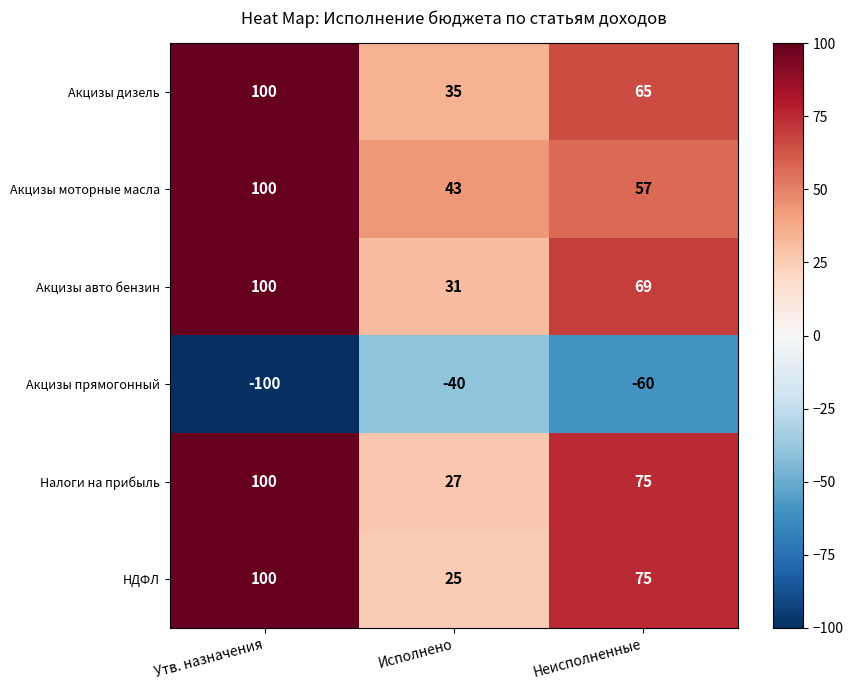

What is the spread (max minus min) of values at Исполнено?

83